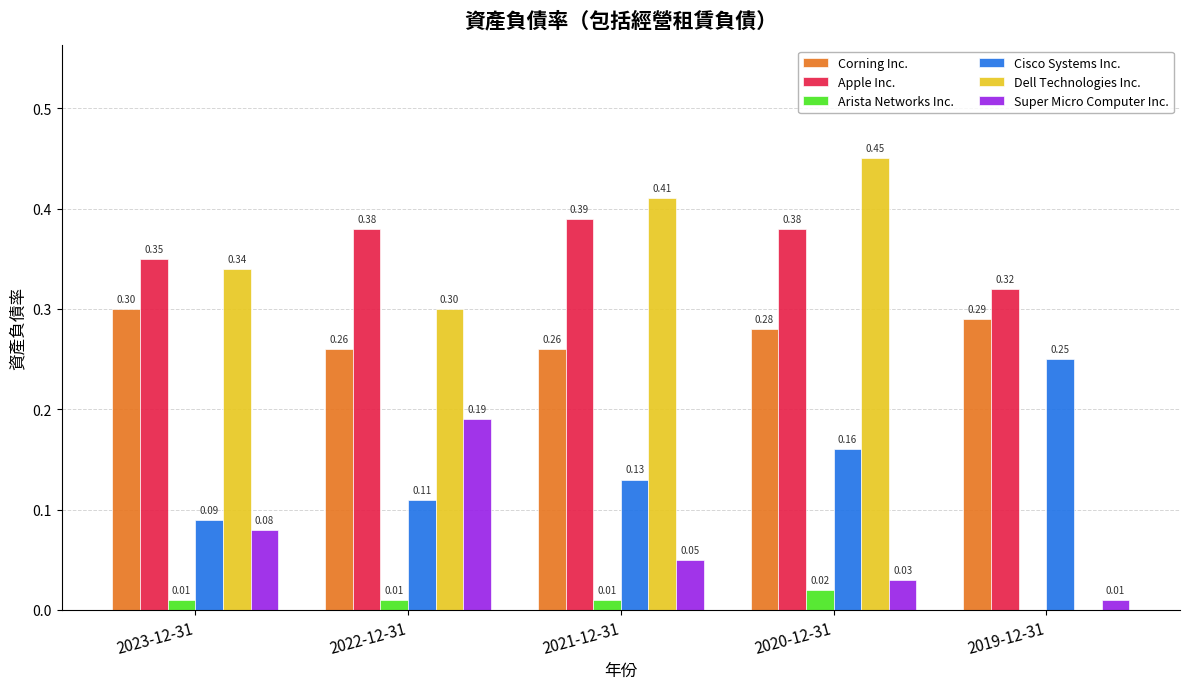

Which series has the largest total across all categories?

Apple Inc.